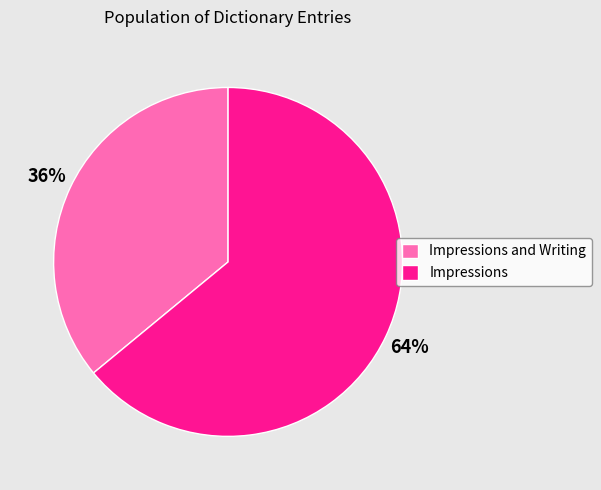

Which category accounts for the majority?

Impressions